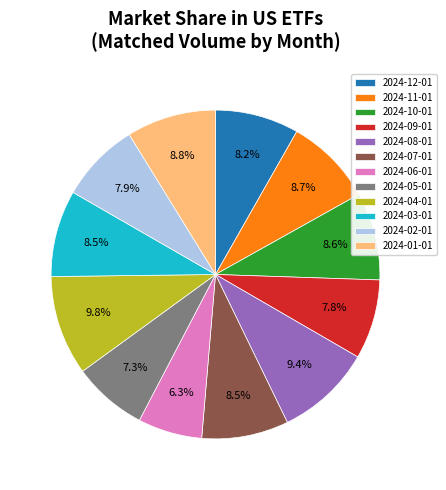

Is there a majority slice in this chart?

No